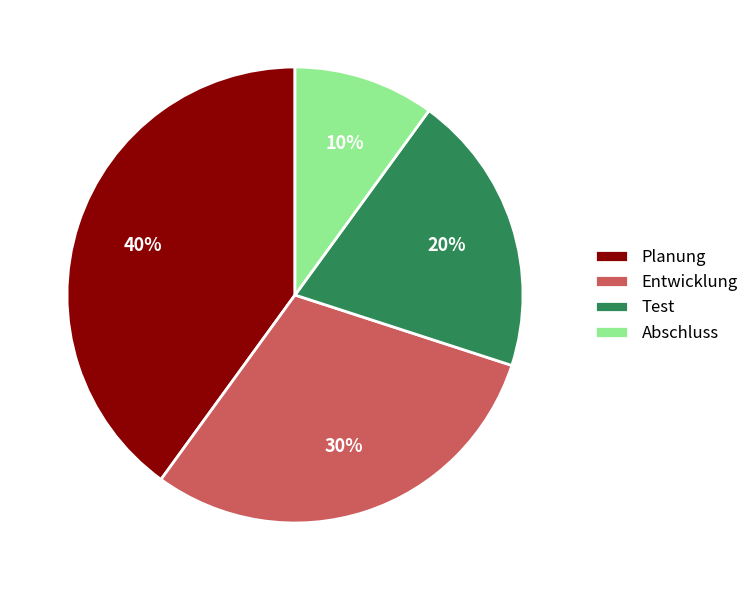

Which category has the biggest portion of the pie?

Planung